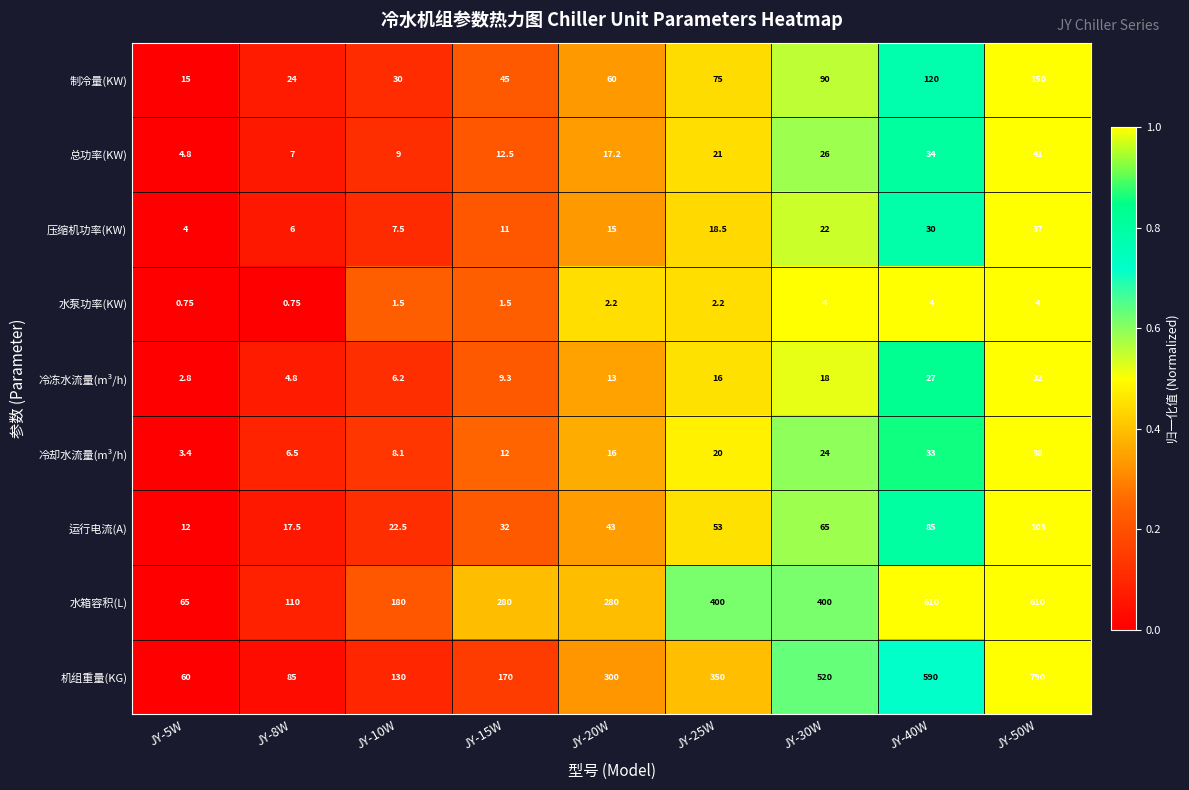

Which series has the largest total across all categories?

机组重量(KG)